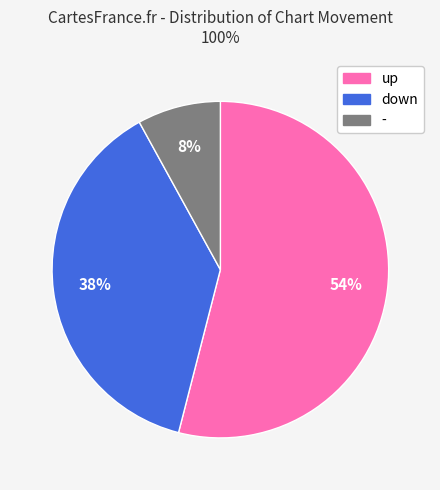

Count the number of slices in the pie.

3